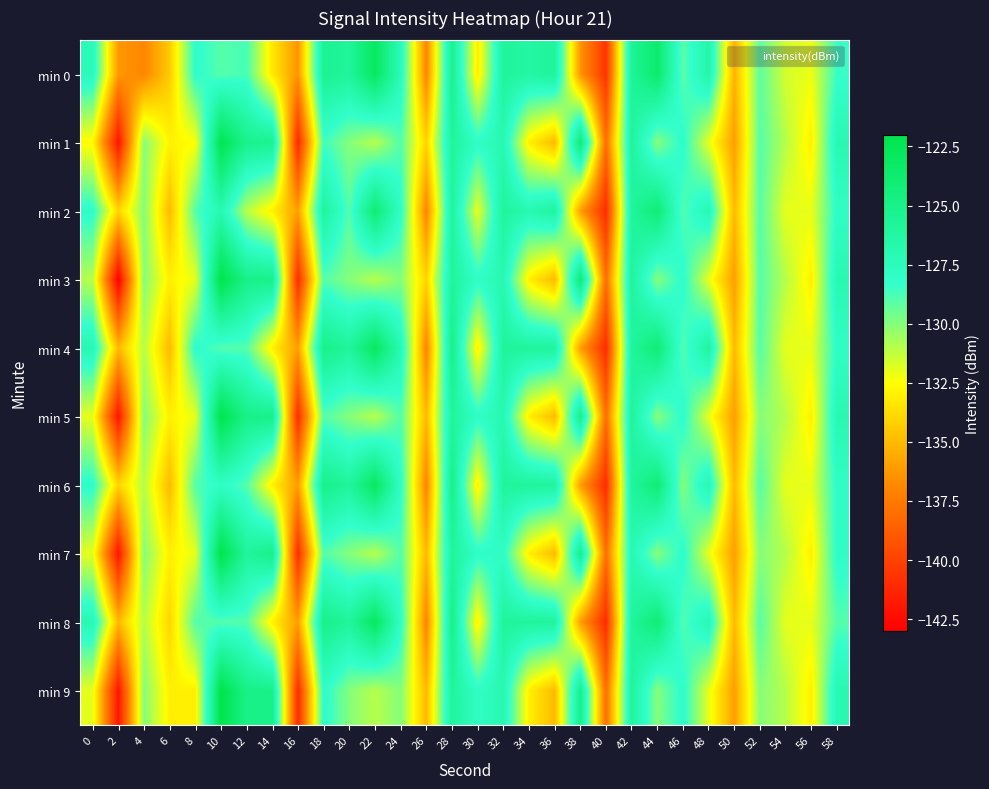

Reading left to right, what are all the values shown in this chart?

min 0: 0=-127.3	2=-136.2	4=-136.9	6=-134.4	8=-128.1	10=-129.0	12=-128.7	14=-133.3	16=-136.4	18=-125.4	20=-125.9	22=-123.0	24=-127.3	26=-137.0	28=-125.2	30=-133.2	32=-126.0	34=-126.4	36=-125.9	38=-136.3	40=-140.7	42=-125.7	44=-123.6	46=-129.2	48=-126.5	50=-135.3	52=-129.2	54=-131.6	56=-132.1	58=-128.4
min 1: 0=-132.7	2=-142.0	4=-130.0	6=-132.9	8=-132.5	10=-122.2	12=-125.2	14=-125.3	16=-141.1	18=-128.6	20=-130.0	22=-131.0	24=-129.0	26=-134.0	28=-126.0	30=-128.0	32=-127.0	34=-133.0	36=-135.0	38=-124.0	40=-138.0	42=-126.0	44=-130.0	46=-128.0	48=-132.0	50=-136.0	52=-129.0	54=-131.0	56=-133.0	58=-127.0
min 2: 0=-128.0	2=-134.0	4=-130.0	6=-135.0	8=-129.0	10=-127.0	12=-131.0	14=-133.0	16=-136.0	18=-126.0	20=-129.0	22=-124.0	24=-128.0	26=-137.0	28=-126.0	30=-132.0	32=-126.0	34=-127.0	36=-126.0	38=-136.0	40=-141.0	42=-126.0	44=-124.0	46=-129.0	48=-127.0	50=-135.0	52=-129.0	54=-132.0	56=-132.0	58=-128.0
min 3: 0=-131.0	2=-143.0	4=-130.0	6=-133.0	8=-132.0	10=-122.0	12=-125.0	14=-125.0	16=-141.0	18=-129.0	20=-130.0	22=-131.0	24=-130.0	26=-134.0	28=-126.0	30=-128.0	32=-127.0	34=-133.0	36=-135.0	38=-124.0	40=-138.0	42=-126.0	44=-130.0	46=-128.0	48=-132.0	50=-136.0	52=-129.0	54=-131.0	56=-133.0	58=-127.0
min 4: 0=-127.0	2=-135.0	4=-131.0	6=-135.0	8=-128.0	10=-129.0	12=-129.0	14=-133.0	16=-136.0	18=-125.0	20=-126.0	22=-123.0	24=-127.0	26=-137.0	28=-125.0	30=-133.0	32=-126.0	34=-126.0	36=-126.0	38=-136.0	40=-141.0	42=-126.0	44=-124.0	46=-129.0	48=-126.0	50=-135.0	52=-129.0	54=-132.0	56=-132.0	58=-128.0
min 5: 0=-132.0	2=-142.0	4=-130.0	6=-133.0	8=-132.0	10=-122.0	12=-125.0	14=-125.0	16=-141.0	18=-129.0	20=-130.0	22=-131.0	24=-129.0	26=-135.0	28=-126.0	30=-128.0	32=-127.0	34=-133.0	36=-135.0	38=-125.0	40=-138.0	42=-126.0	44=-130.0	46=-128.0	48=-132.0	50=-136.0	52=-130.0	54=-131.0	56=-133.0	58=-127.0
min 6: 0=-128.0	2=-134.0	4=-131.0	6=-135.0	8=-129.0	10=-128.0	12=-129.0	14=-133.0	16=-136.0	18=-125.0	20=-126.0	22=-123.0	24=-128.0	26=-137.0	28=-125.0	30=-133.0	32=-126.0	34=-126.0	36=-126.0	38=-136.0	40=-141.0	42=-126.0	44=-124.0	46=-130.0	48=-127.0	50=-135.0	52=-129.0	54=-132.0	56=-132.0	58=-128.0
min 7: 0=-132.0	2=-142.0	4=-130.0	6=-133.0	8=-132.0	10=-122.0	12=-126.0	14=-125.0	16=-141.0	18=-129.0	20=-130.0	22=-131.0	24=-129.0	26=-135.0	28=-126.0	30=-128.0	32=-128.0	34=-133.0	36=-135.0	38=-125.0	40=-138.0	42=-127.0	44=-130.0	46=-128.0	48=-132.0	50=-136.0	52=-130.0	54=-131.0	56=-133.0	58=-128.0
min 8: 0=-127.0	2=-135.0	4=-131.0	6=-134.0	8=-129.0	10=-129.0	12=-129.0	14=-133.0	16=-136.0	18=-125.0	20=-126.0	22=-123.0	24=-128.0	26=-137.0	28=-125.0	30=-133.0	32=-126.0	34=-126.0	36=-126.0	38=-136.0	40=-141.0	42=-126.0	44=-124.0	46=-129.0	48=-127.0	50=-135.0	52=-129.0	54=-132.0	56=-132.0	58=-129.0
min 9: 0=-132.0	2=-142.0	4=-130.0	6=-133.0	8=-133.0	10=-122.0	12=-125.0	14=-125.0	16=-141.0	18=-128.0	20=-130.0	22=-131.0	24=-130.0	26=-135.0	28=-126.0	30=-128.0	32=-127.0	34=-133.0	36=-135.0	38=-125.0	40=-138.0	42=-126.0	44=-130.0	46=-128.0	48=-132.0	50=-136.0	52=-130.0	54=-131.0	56=-133.0	58=-127.0